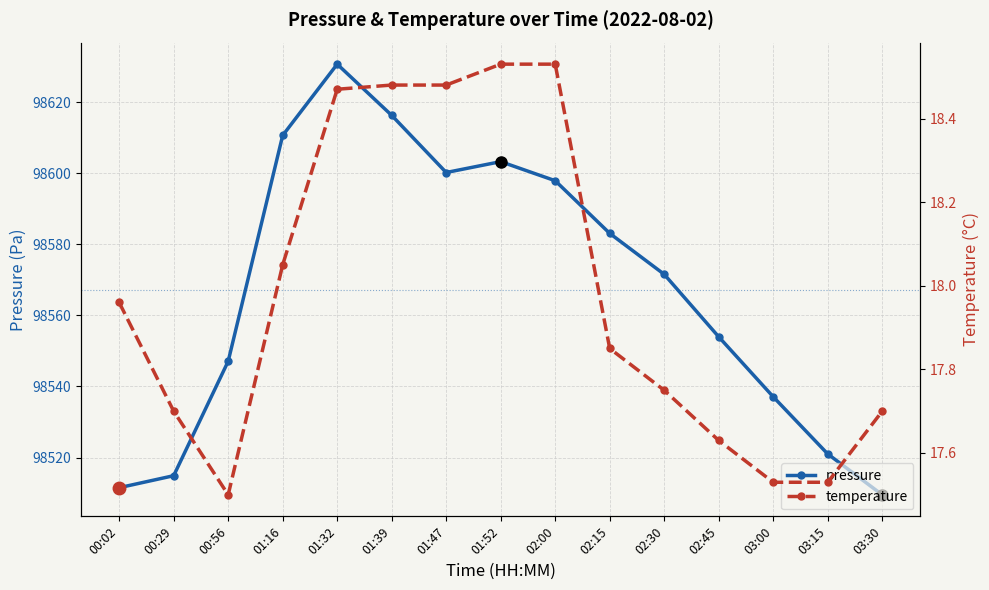

How many data points does each series have?

15